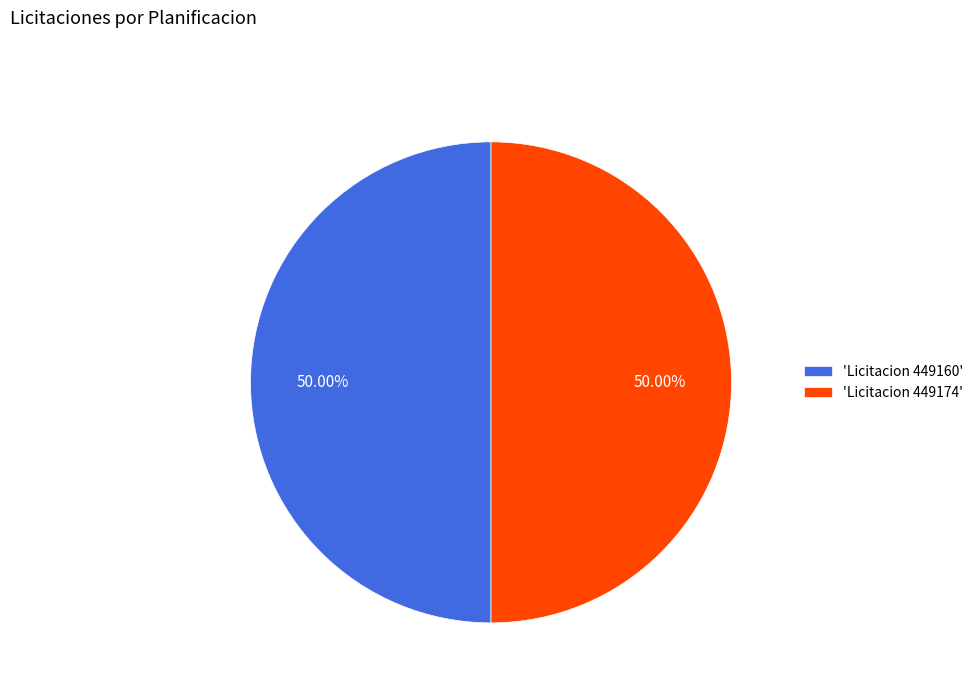

Approximately how many times larger is the value at 'Licitacion 449174' compared to 'Licitacion 449160'?

1.0